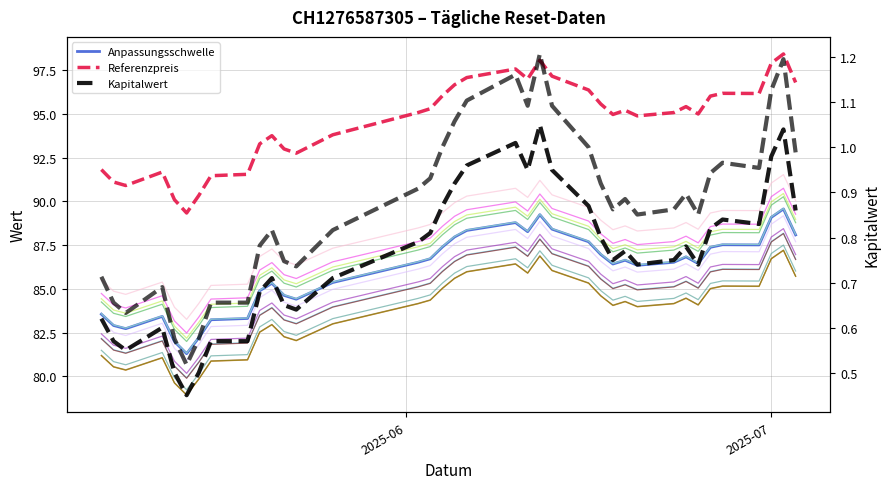

What is the value of the Kapitalwert point at the 30th from the left?

0.8